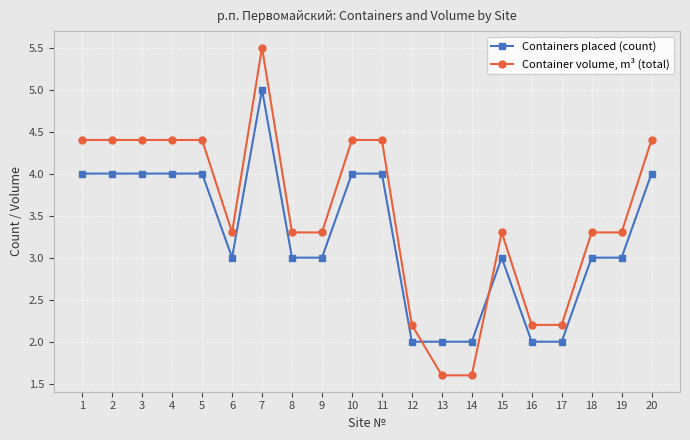

At which category is the sum across all series the highest?

7